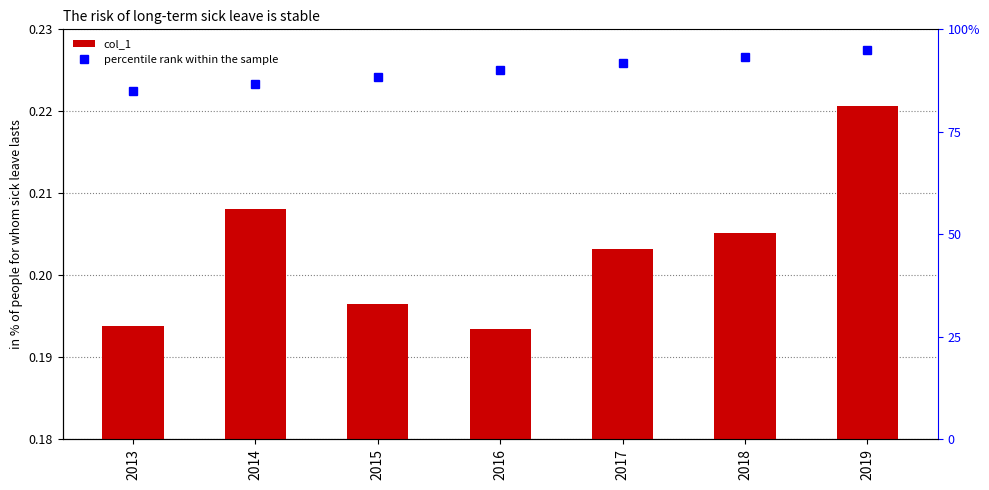

What is the value of the percentile rank within the sample bar at the 3rd from the left?

0.9